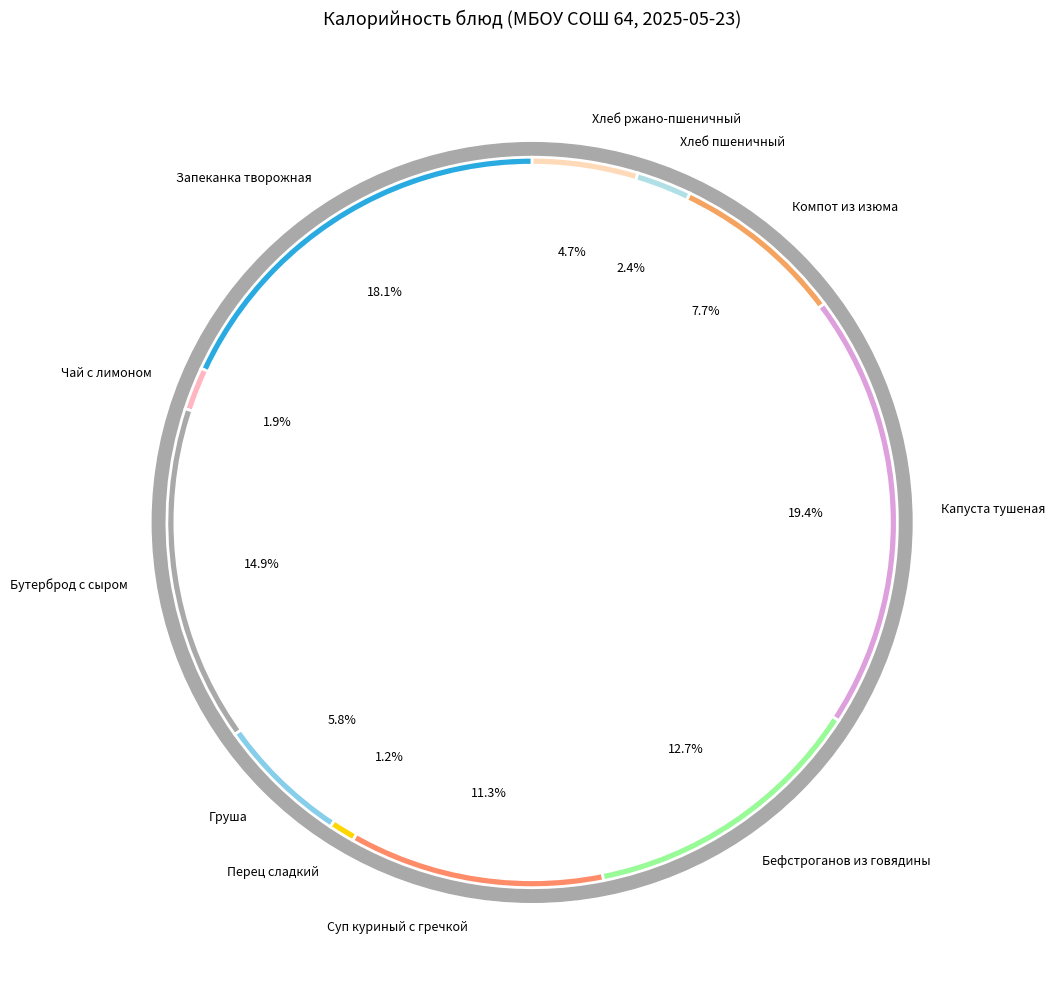

To the nearest percent, what percentage of the pie is Суп куриный с гречкой?

11%